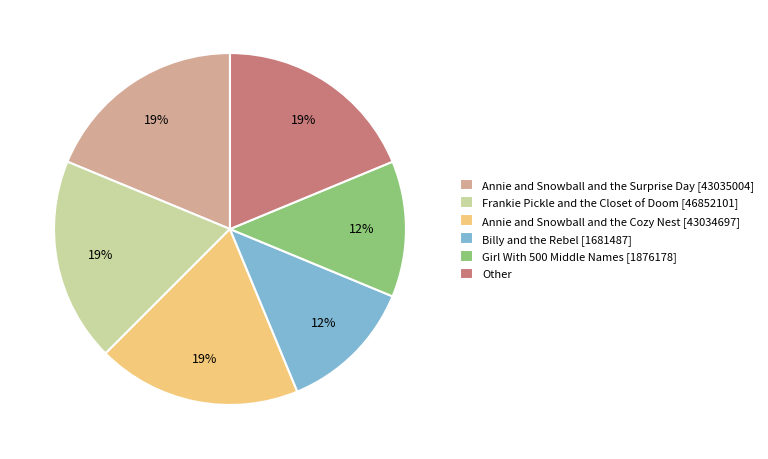

Is Other the majority of the pie?

No